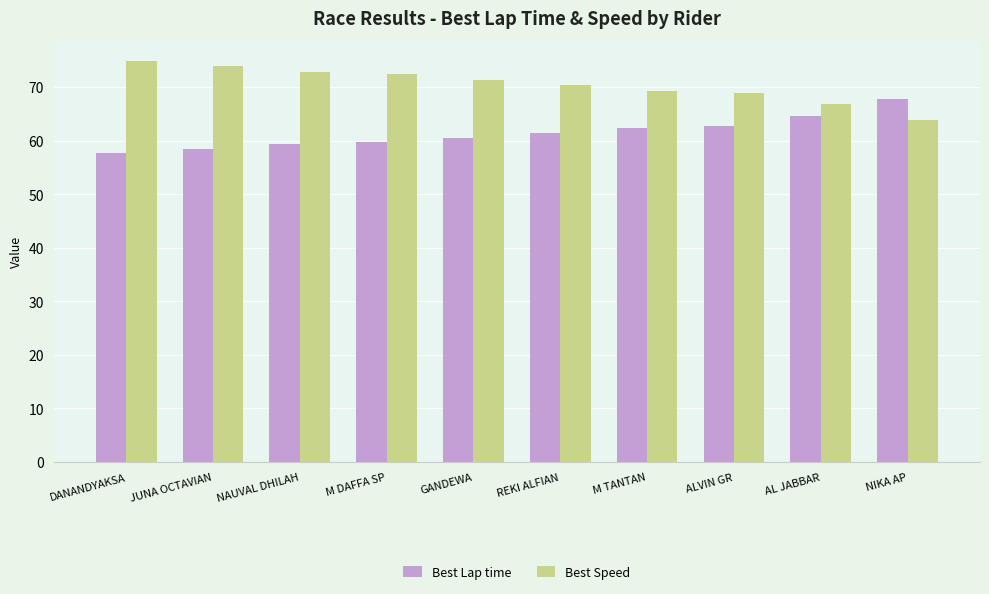

Is it true that Best Lap time equals 29.3 at REKI ALFIAN?

False